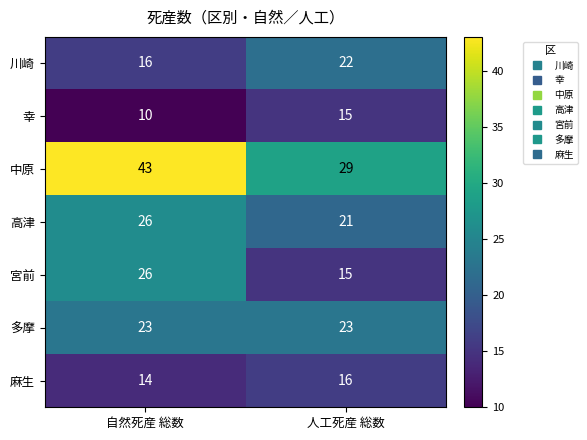

List the labels in order of 川崎 value, largest first.

人工死産 総数, 自然死産 総数